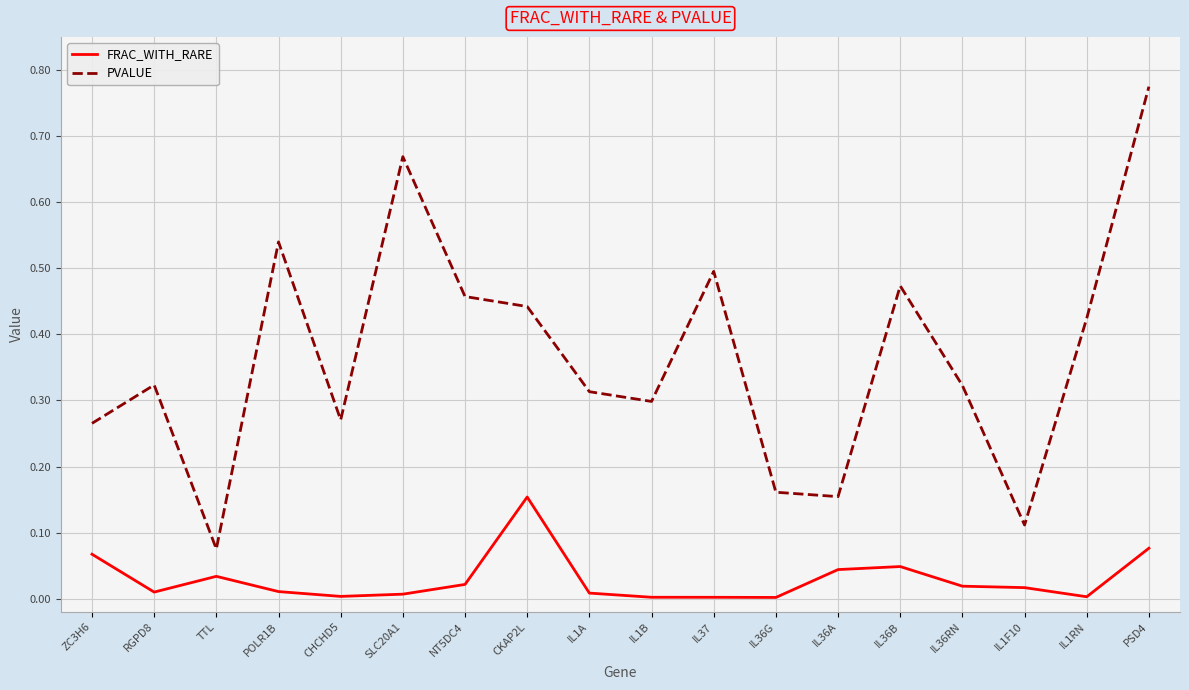

Is it true that PVALUE equals 0.1 at ZC3H6?

False